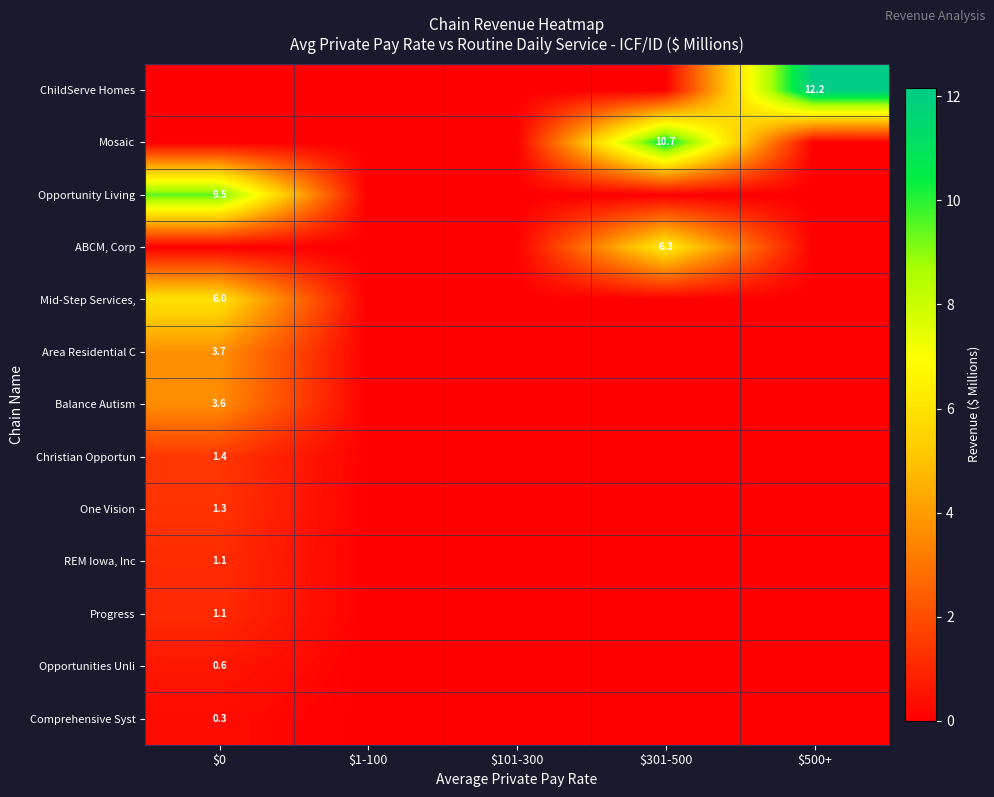

How many distinct data groups are displayed?

13